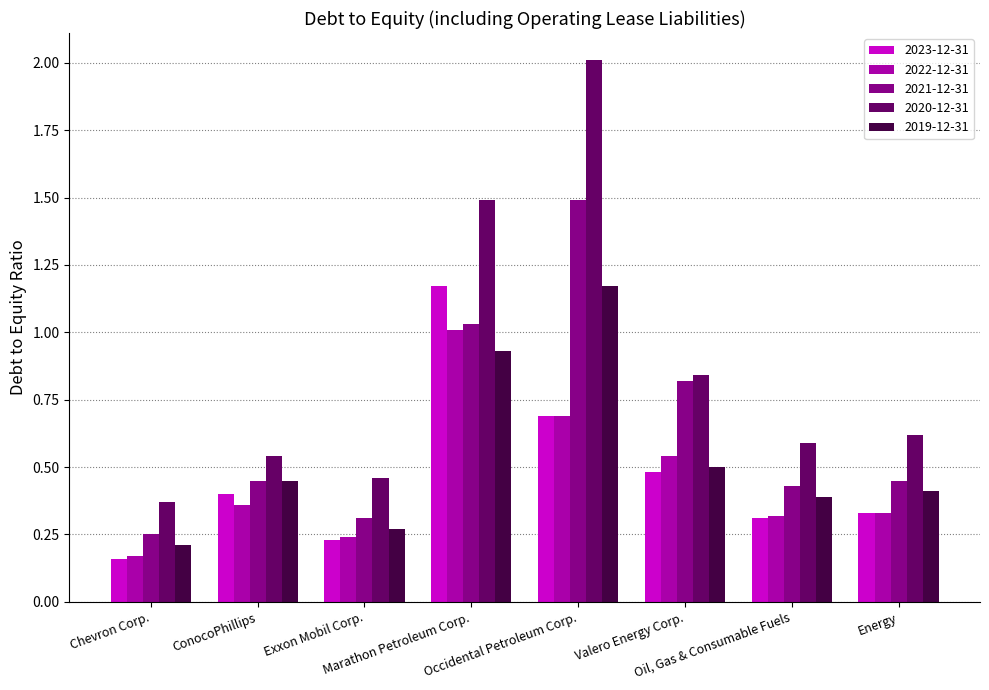

Which series has the widest spread of values?

2020-12-31